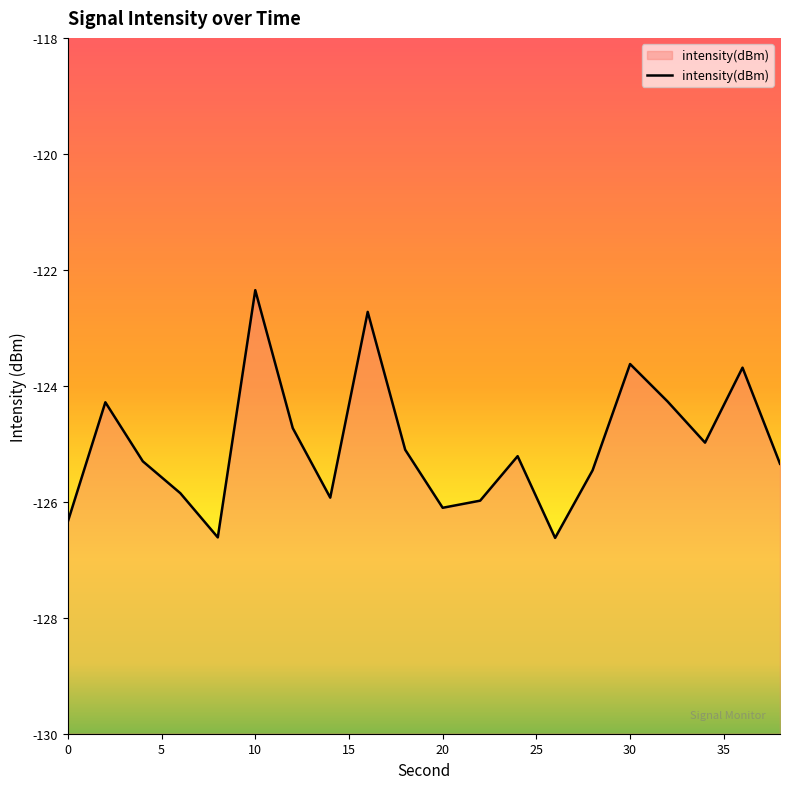

What is the sum of all values?

-2500.5